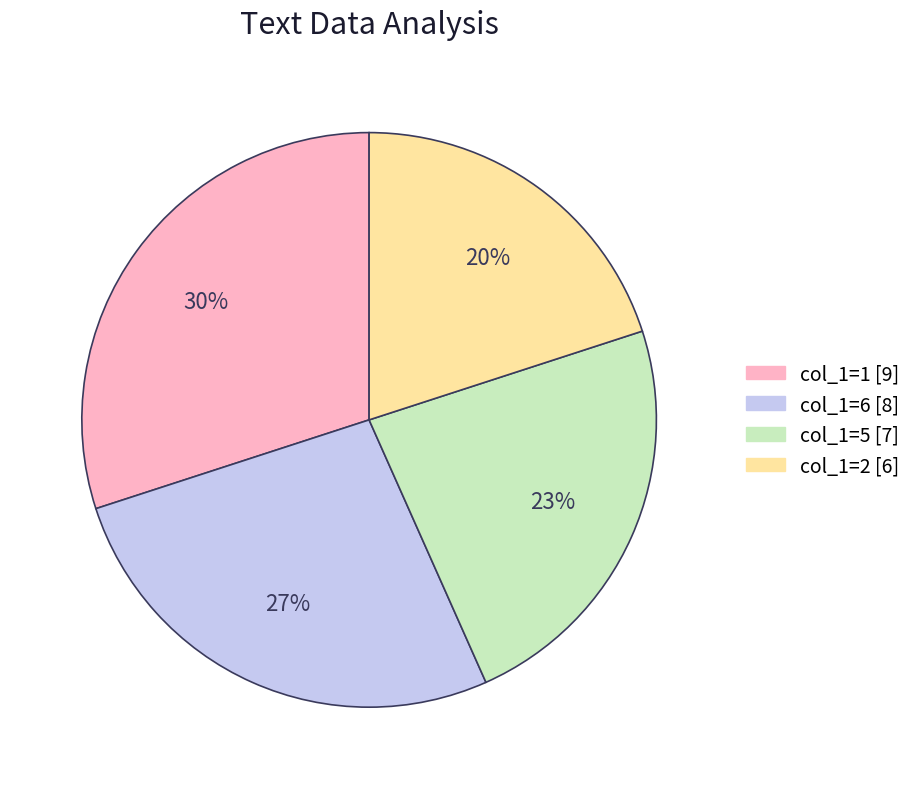

Does any single category account for the majority?

No